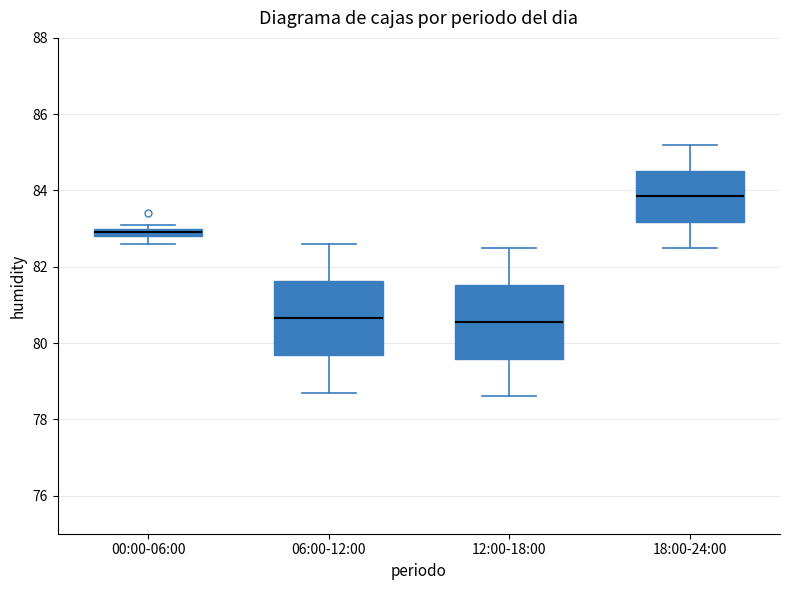

Where is the lower edge of the box for 00:00-06:00 on the y-axis? The values are not printed on the chart, so give them approximately, as read against the axis.

82.8